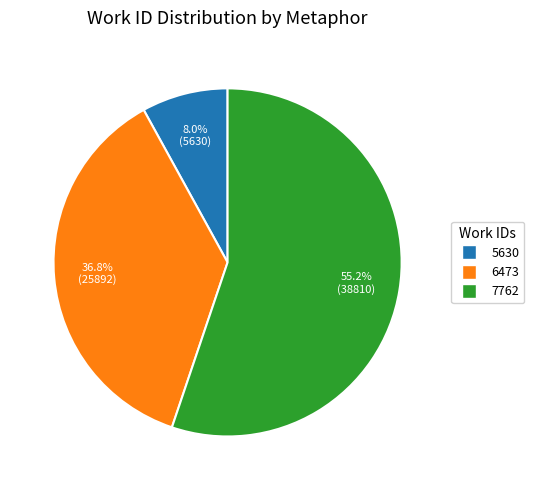

Does any single category account for the majority?

Yes